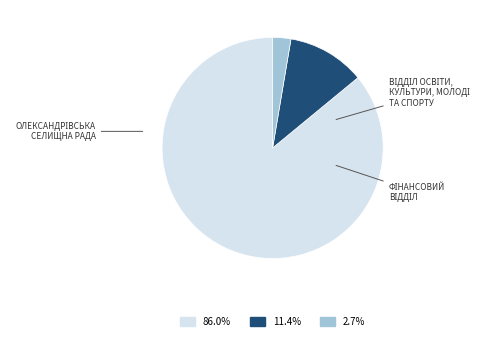

How many slices are in this pie chart?

3